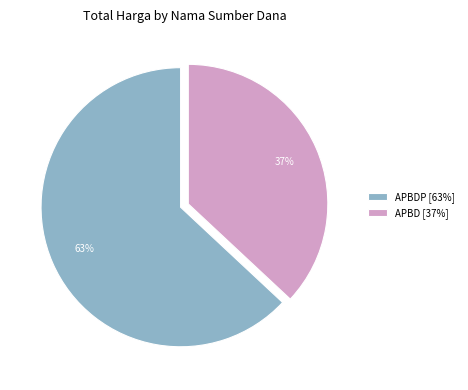

Rank the categories by value from lowest to highest.

APBD [37%], APBDP [63%]